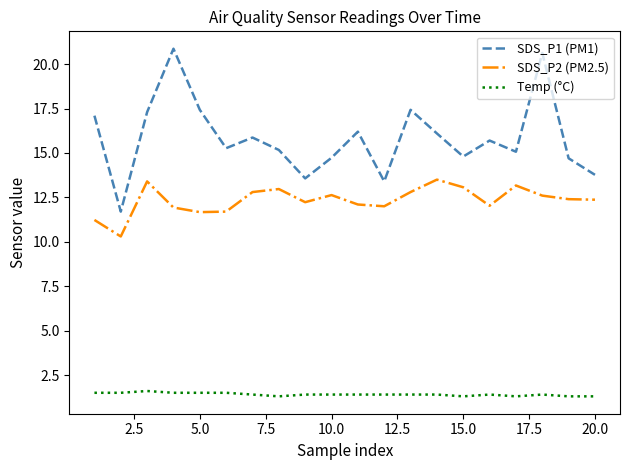

Rank the series by their maximum value, from highest to lowest.

SDS_P1 (PM1), SDS_P2 (PM2.5), Temp (°C)